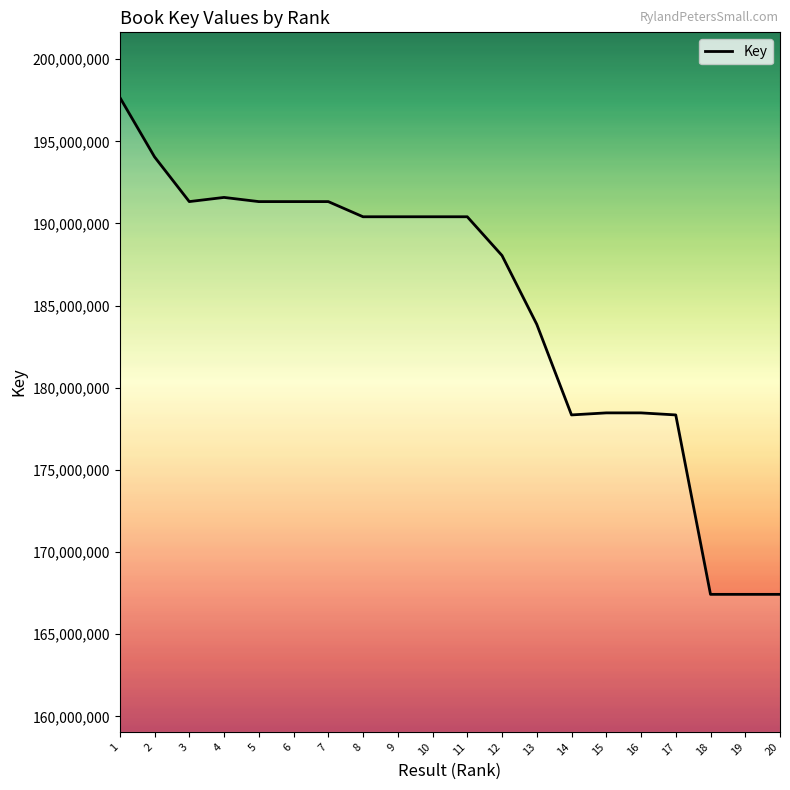

What is the average value?

184904355